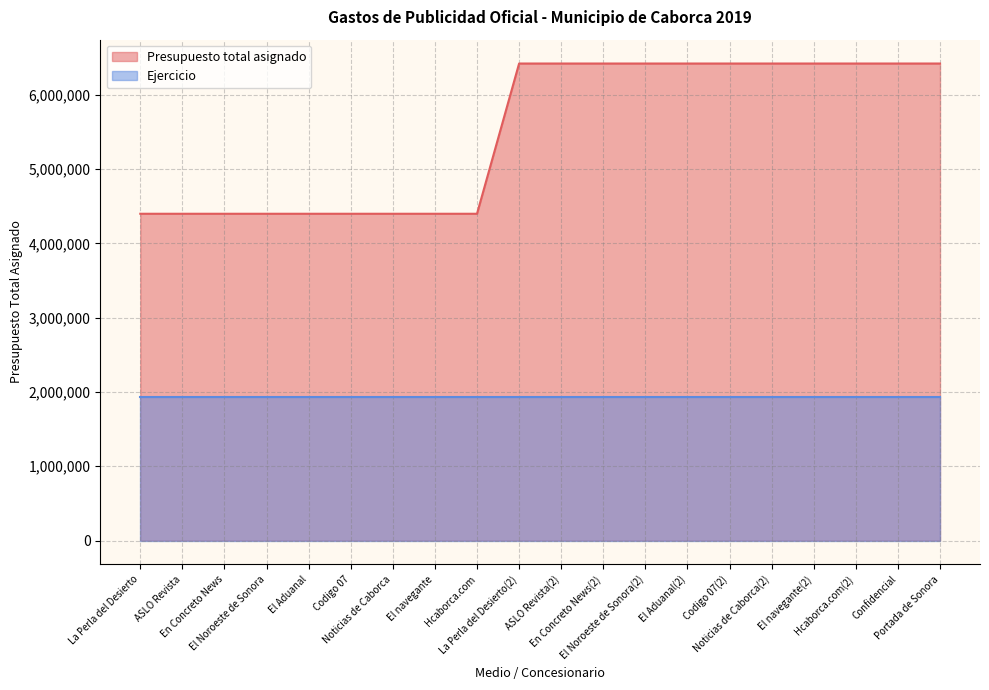

What is the value of the 17th point from the left?

6419520